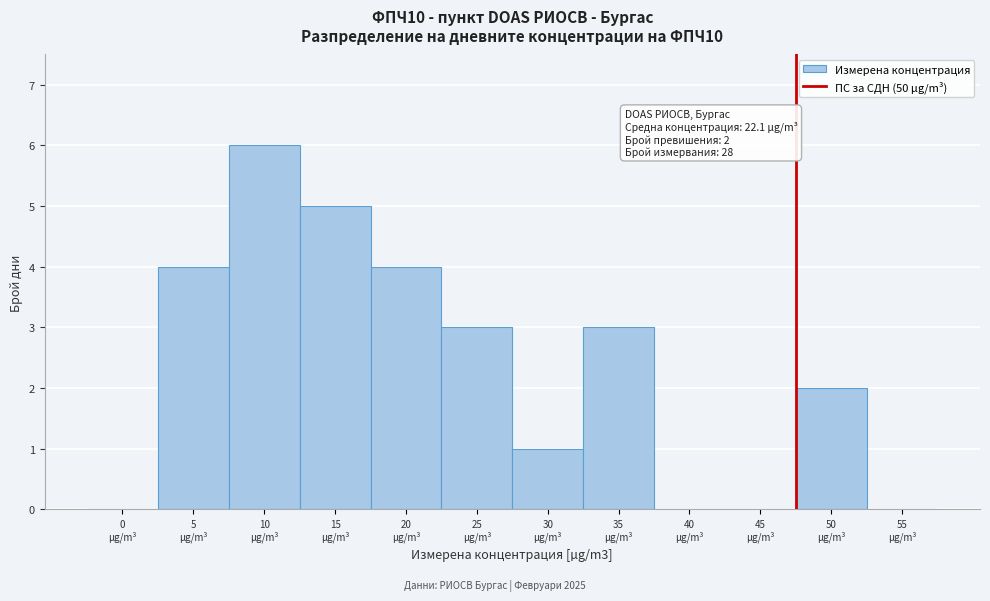

What is the maximum value shown in the chart?

6